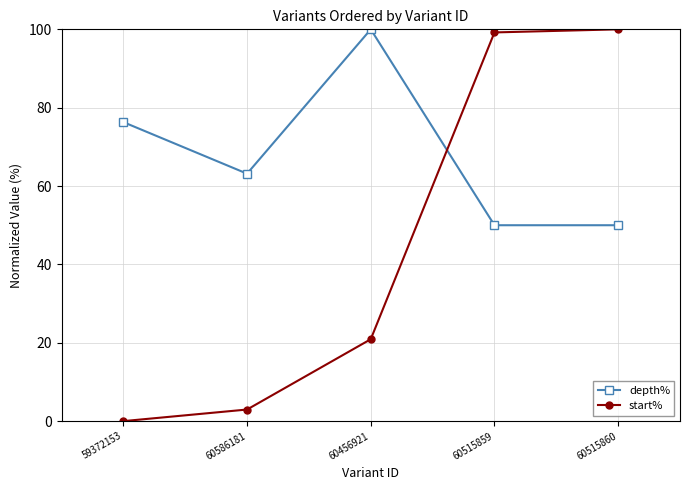

At how many categories does at least one series exceed 59?

5